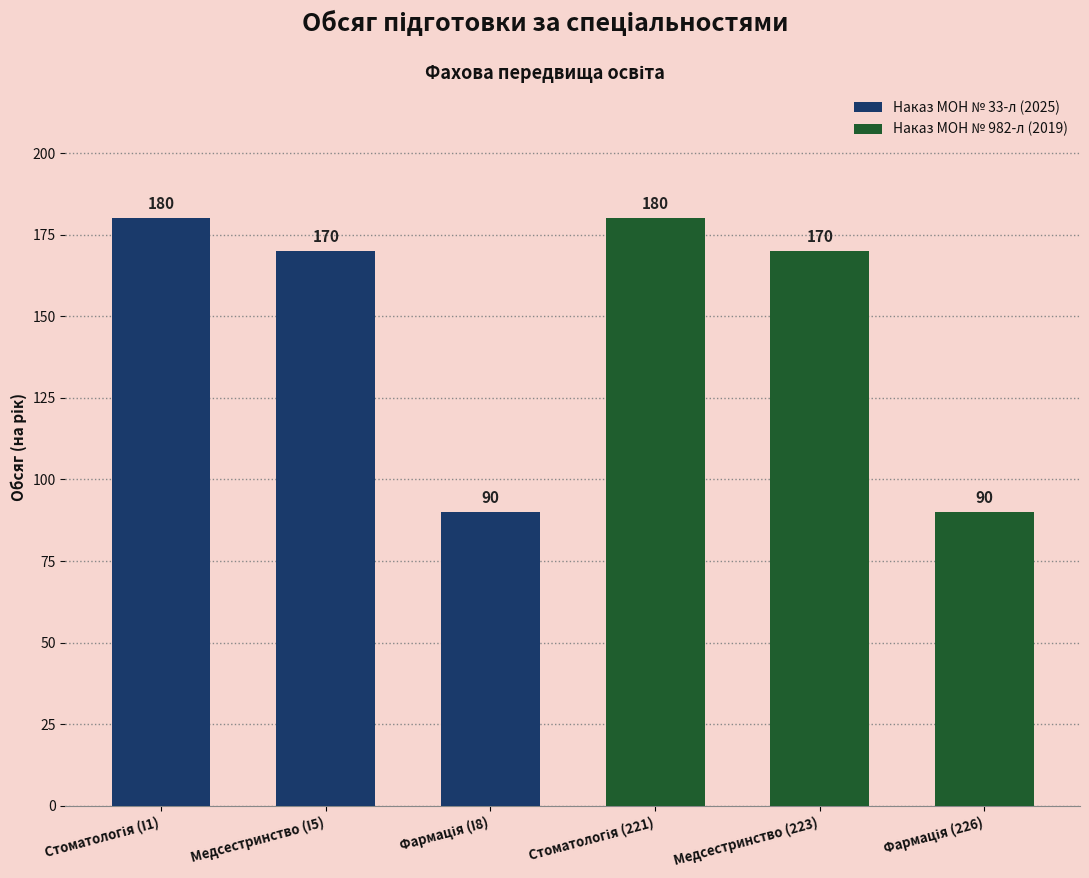

True or false: the data shows 94 at Медсестринство (223).

False